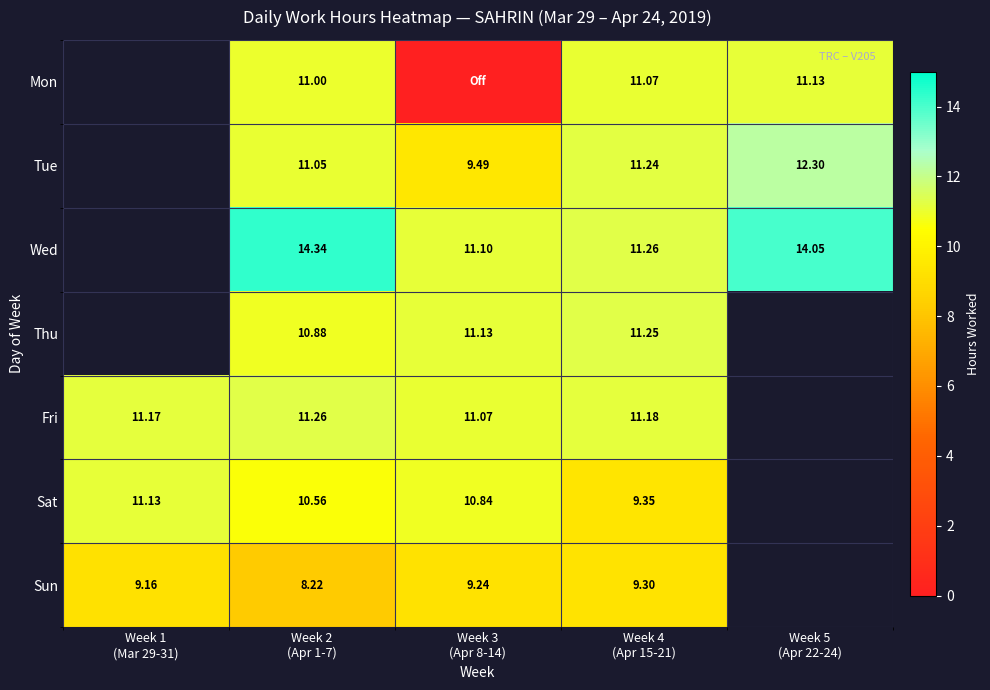

At Week 3 (Apr 8-14), list the series in order from largest to smallest.

Thu, Wed, Fri, Sat, Tue, Sun, Mon